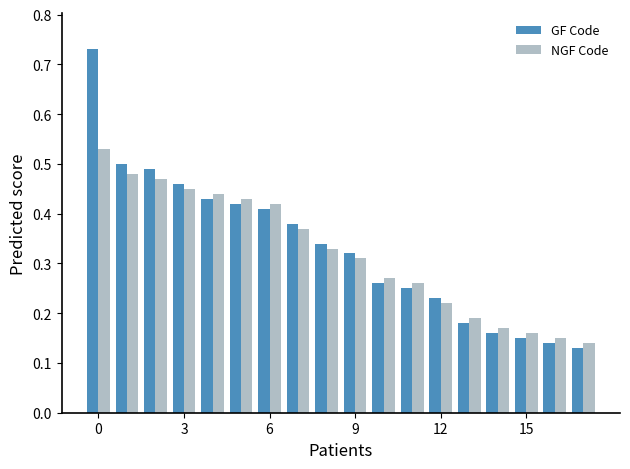

At how many categories does at least one series exceed 0?

18